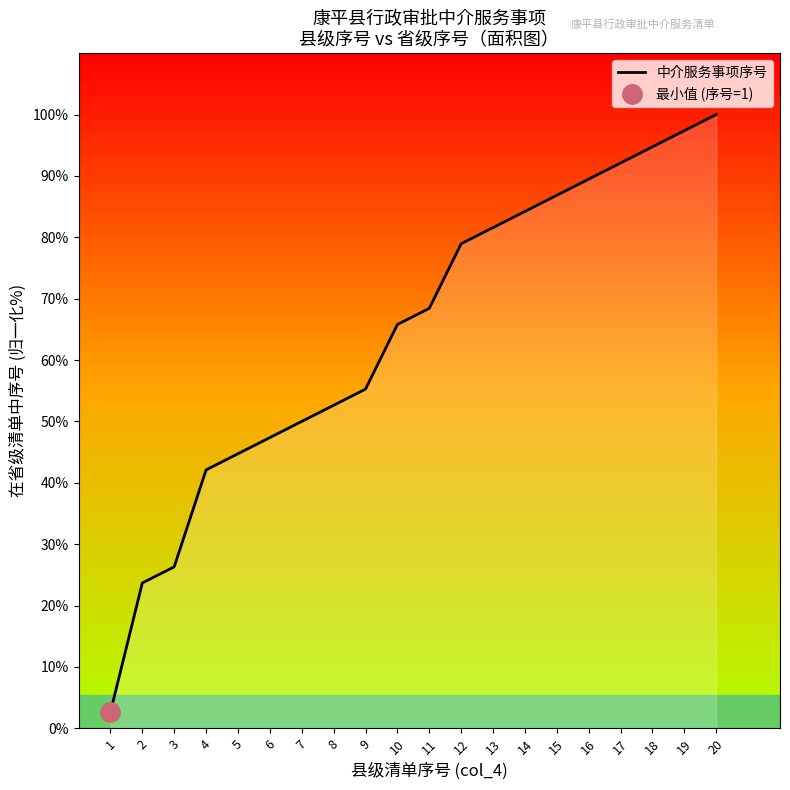

Which category has the lowest value across all series?

1